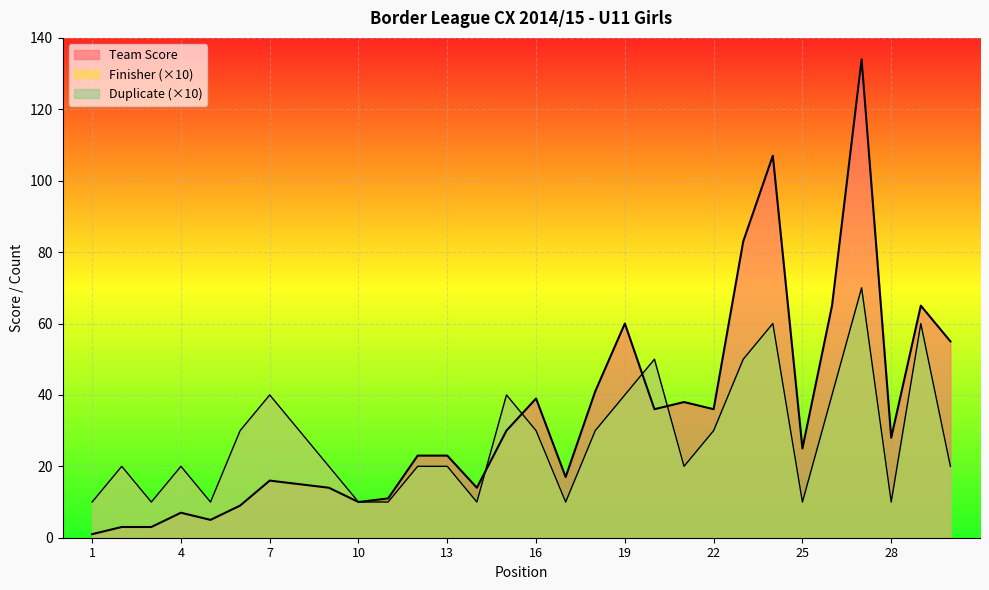

At which category does the chart reach its minimum across all series?

1